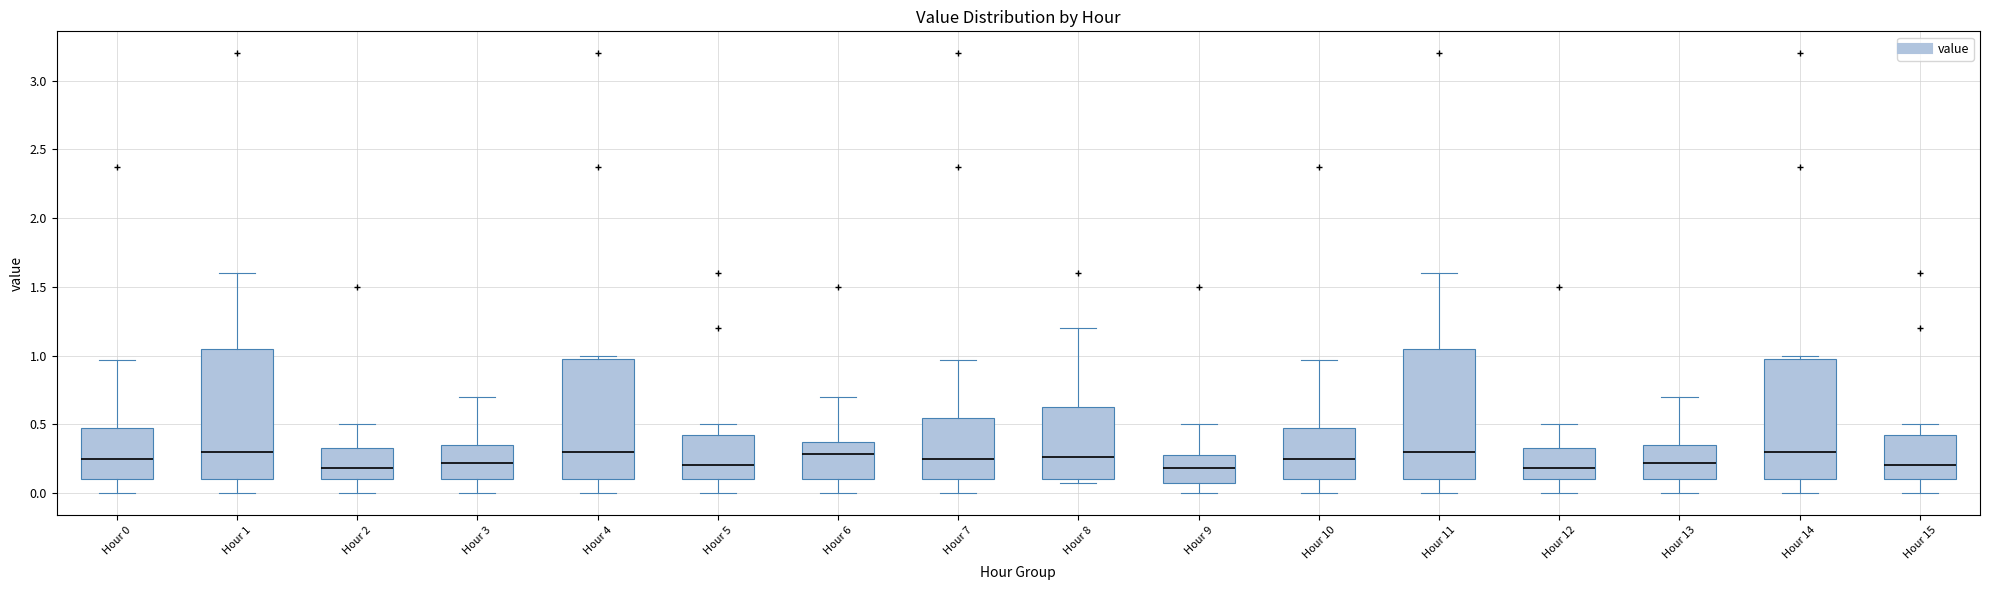

Reading left to right, transcribe this box plot: for each box, give where its median line is, the range the box spans, and where its two whiskers end, as read against the y-axis. The values are not printed on the chart, so give them approximately, as read against the axis.

Hour 0: median 0.25, box 0.10 to 0.50, whiskers 0.00 to 0.95
Hour 1: median 0.30, box 0.10 to 1.05, whiskers 0.00 to 1.60
Hour 2: median 0.20, box 0.10 to 0.35, whiskers 0.00 to 0.50
Hour 3: median 0.20, box 0.10 to 0.35, whiskers 0.00 to 0.70
Hour 4: median 0.30, box 0.10 to 1.00, whiskers 0.00 to 1.00 (just above the box's upper edge)
Hour 5: median 0.20, box 0.10 to 0.45, whiskers 0.00 to 0.50
Hour 6: median 0.30, box 0.10 to 0.35, whiskers 0.00 to 0.70
Hour 7: median 0.25, box 0.10 to 0.55, whiskers 0.00 to 0.95
Hour 8: median 0.25, box 0.10 to 0.65, whiskers 0.05 to 1.20
Hour 9: median 0.20, box 0.10 to 0.30, whiskers 0.00 to 0.50
Hour 10: median 0.25, box 0.10 to 0.50, whiskers 0.00 to 0.95
Hour 11: median 0.30, box 0.10 to 1.05, whiskers 0.00 to 1.60
Hour 12: median 0.20, box 0.10 to 0.35, whiskers 0.00 to 0.50
Hour 13: median 0.20, box 0.10 to 0.35, whiskers 0.00 to 0.70
Hour 14: median 0.30, box 0.10 to 1.00, whiskers 0.00 to 1.00 (just above the box's upper edge)
Hour 15: median 0.20, box 0.10 to 0.45, whiskers 0.00 to 0.50